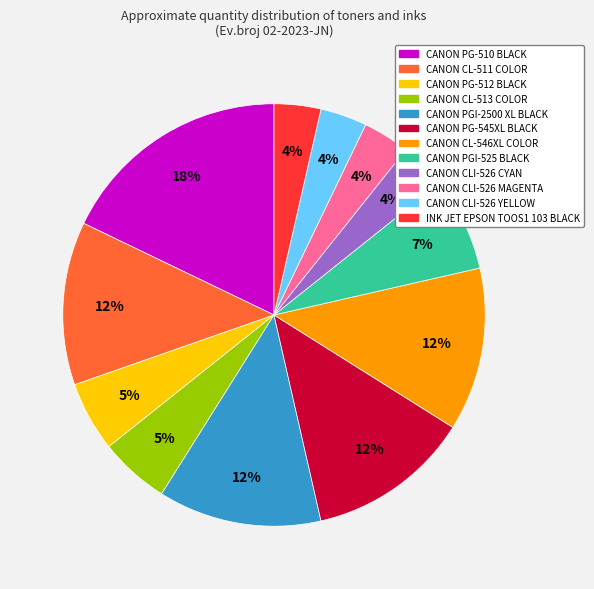

How many segments does this pie chart have?

12